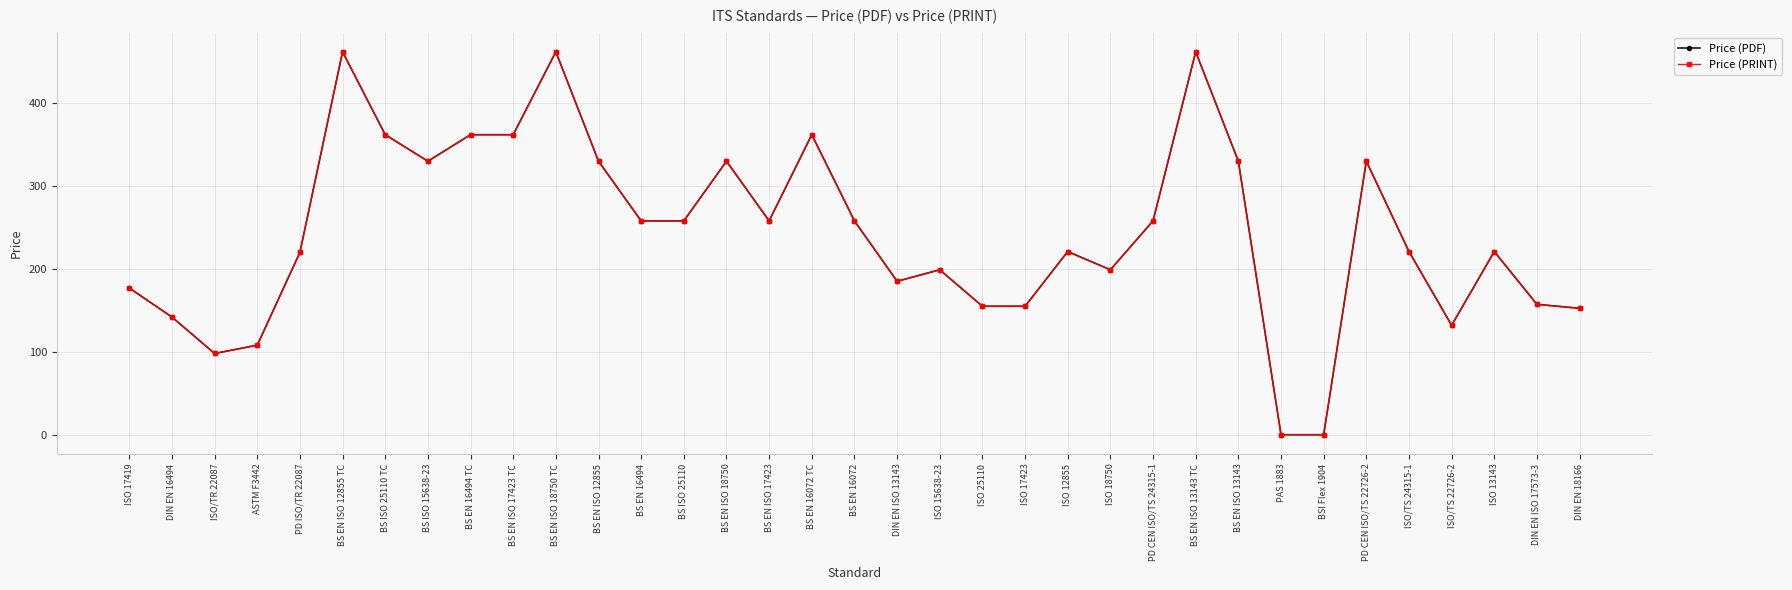

At which label is Price (PRINT) closest to 231?

ISO 12855